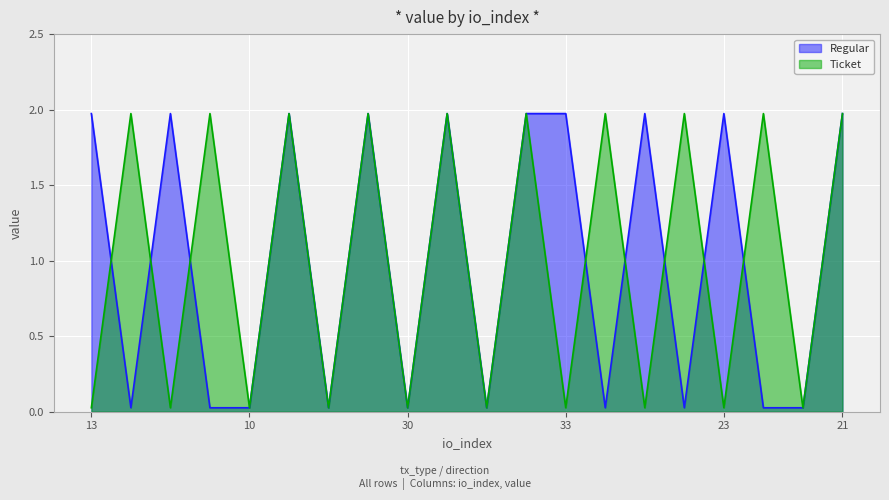

Count the number of values greater than 1.

10